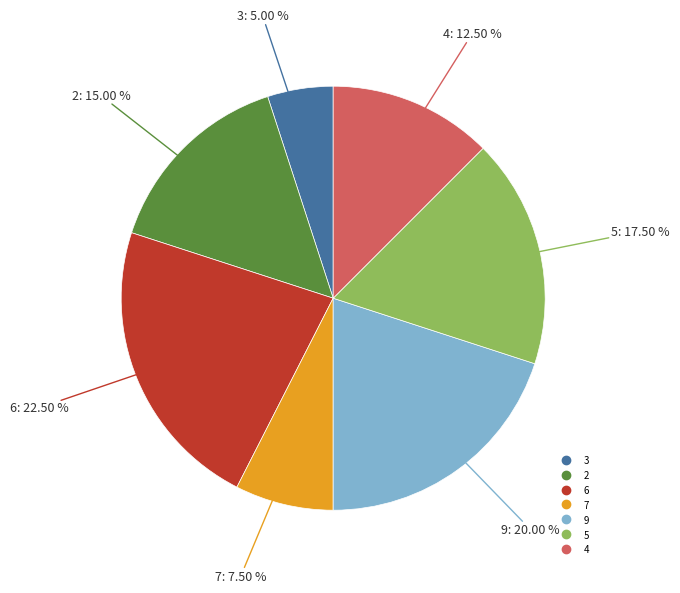

Does any single category account for the majority?

No